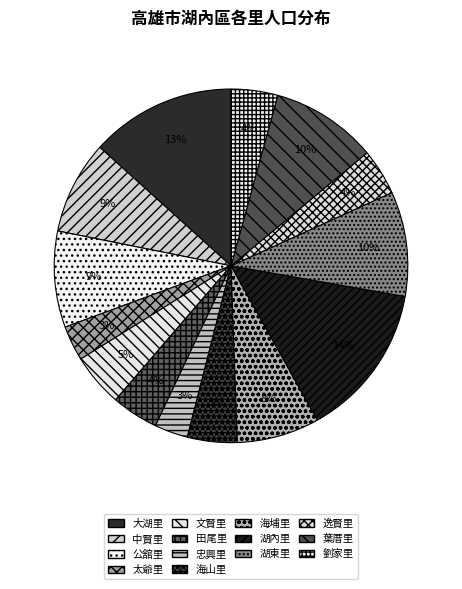

What is the total percentage of 海埔里 and 忠興里?

10.6%